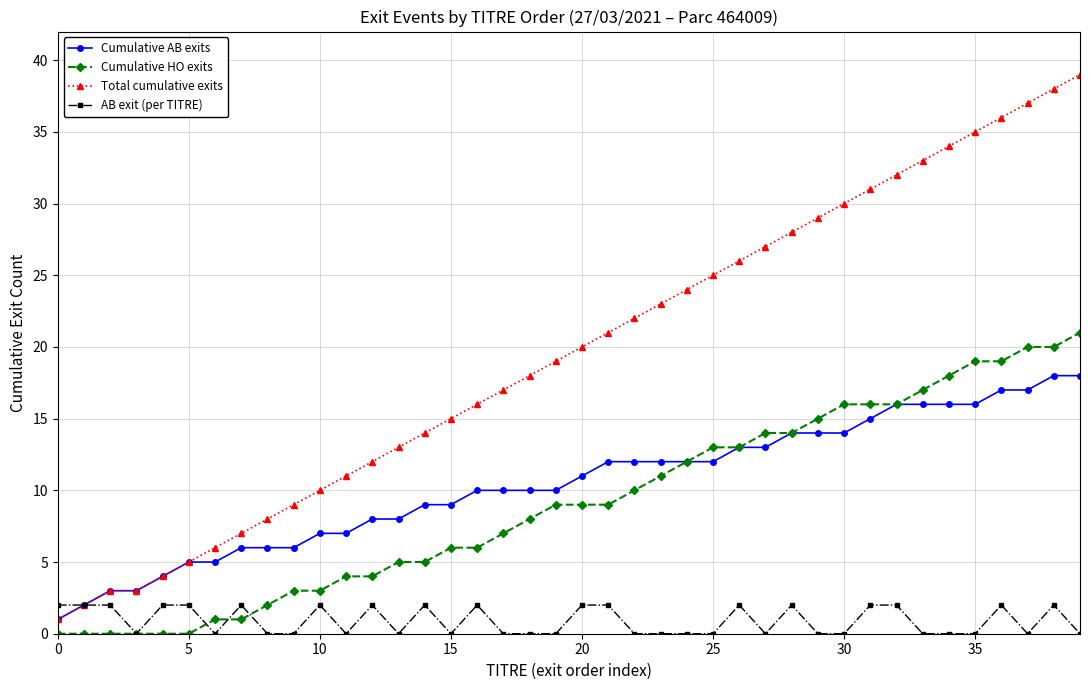

True or false: AB exit (per TITRE) has more than 1 interior local peaks.

True